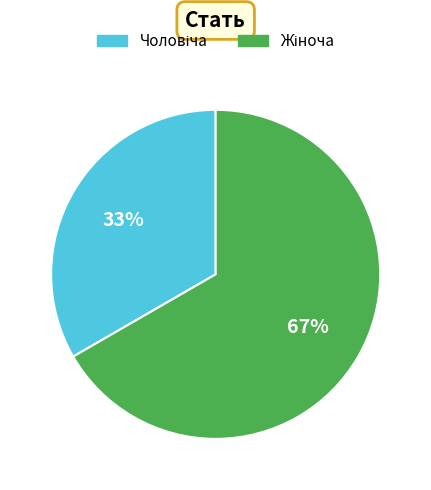

Is there any slice that represents more than half of the pie?

Yes